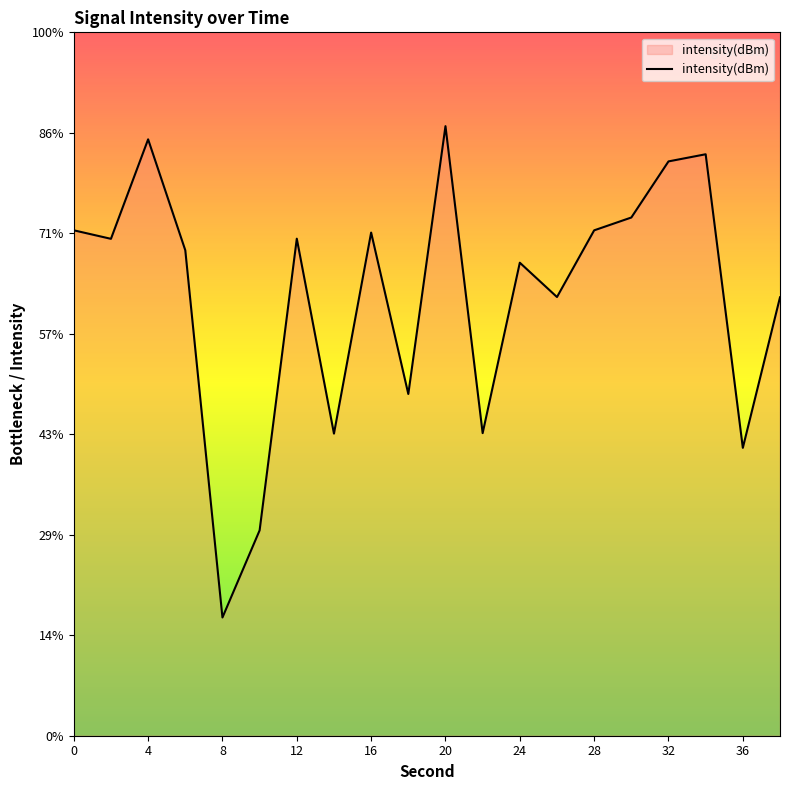

Does the chart display data point markers on the line(s)?

No